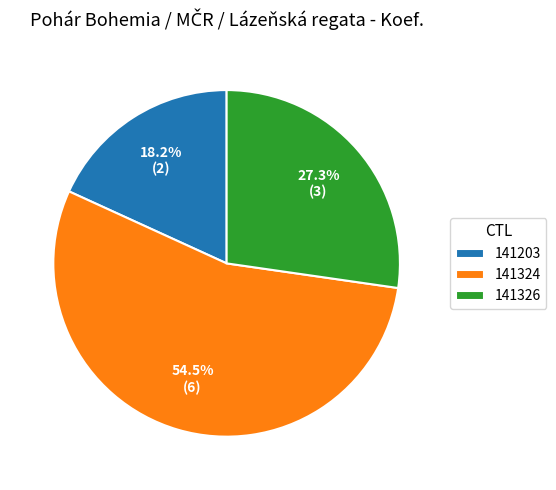

Is it true that 141326 is 27% of the pie?

True